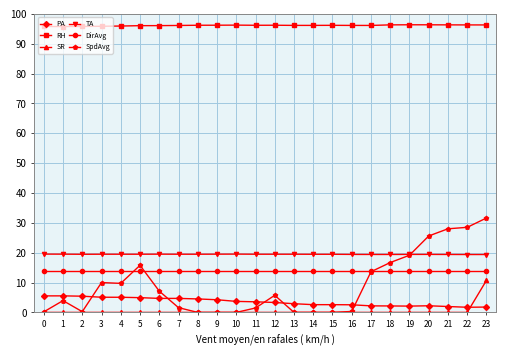

What is the average value of the SpdAvg series?

9.1